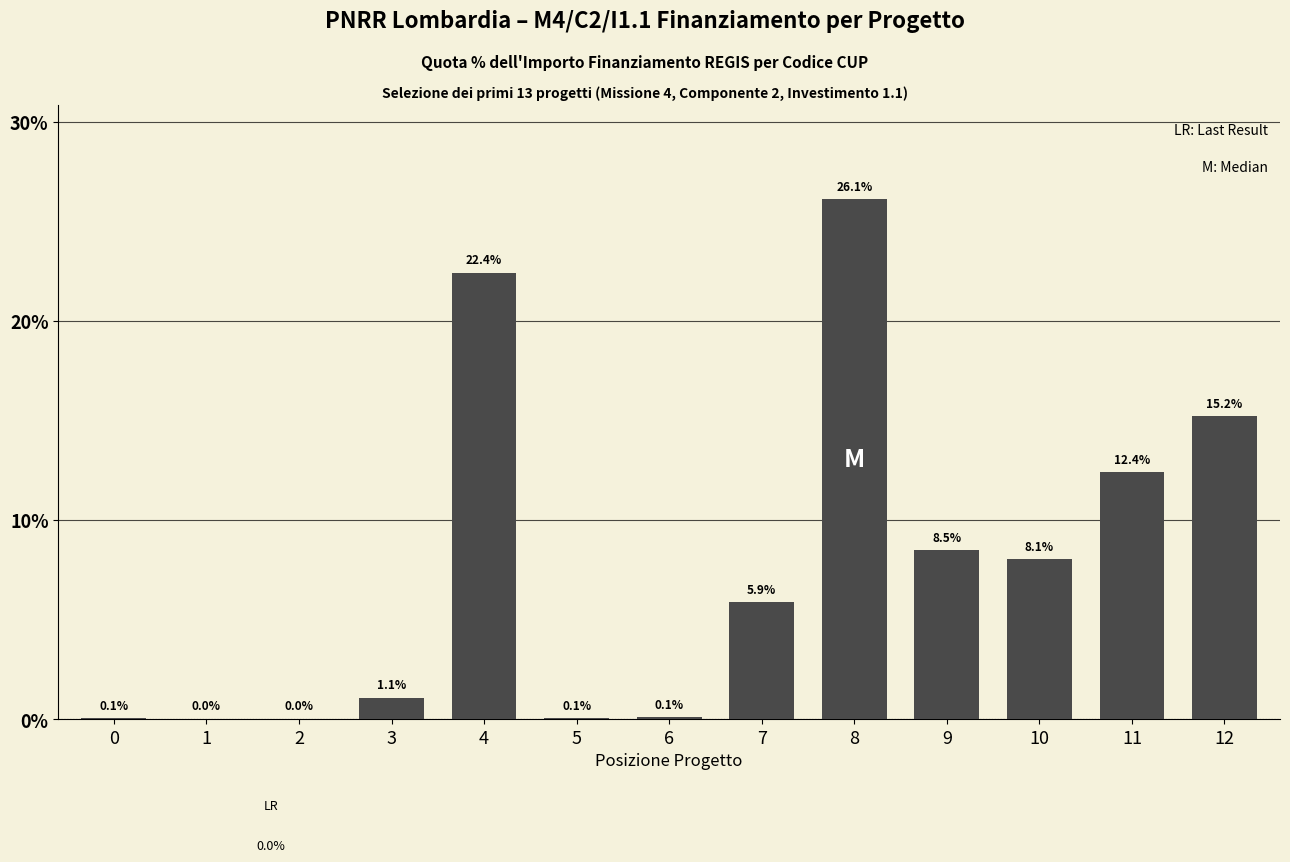

Are the bars horizontal?

No